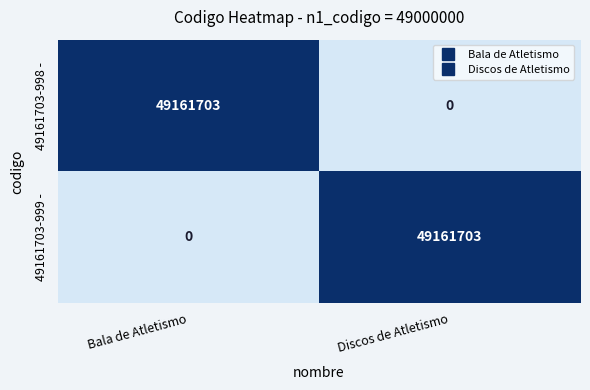

What is the total value across all series at Bala de Atletismo?

49161703